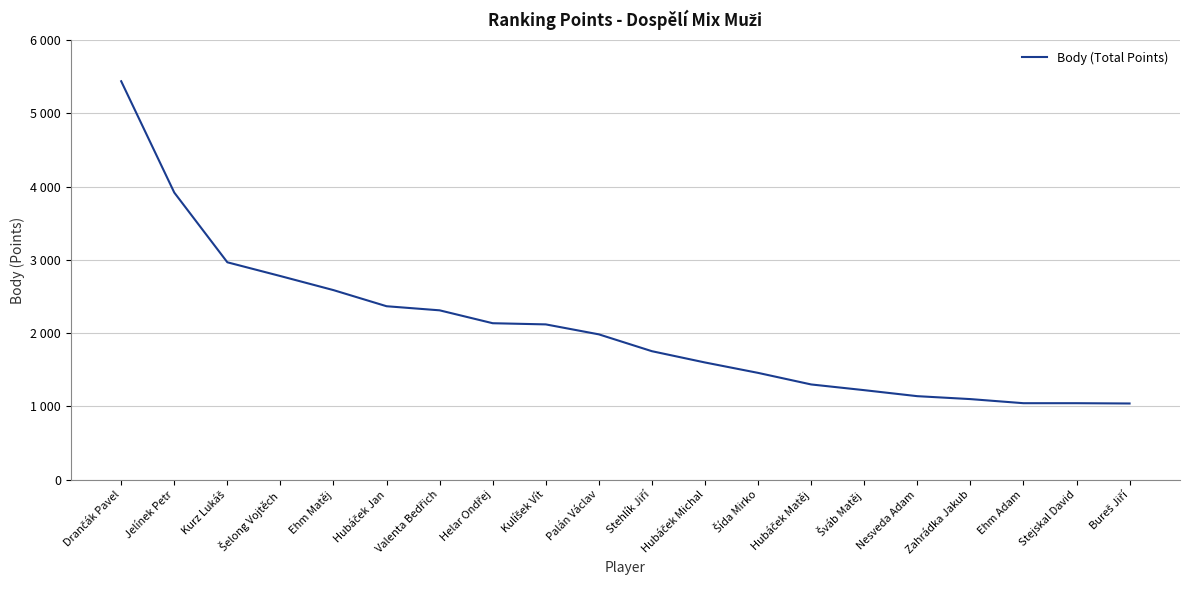

Reading left to right, list all the values displayed in this chart.

Drančák Pavel=5440	Jelínek Petr=3920	Kurz Lukáš=2968	Šelong Vojtěch=2780	Ehm Matěj=2588	Hubáček Jan=2368	Valenta Bedřich=2312	Helar Ondřej=2136	Kulíšek Vít=2120	Palán Václav=1984	Stehlík Jiří=1754	Hubáček Michal=1600	Šída Mirko=1458	Hubáček Matěj=1300	Šváb Matěj=1222	Nesveda Adam=1140	Zahrádka Jakub=1100	Ehm Adam=1044	Stejskal David=1044	Bureš Jiří=1040